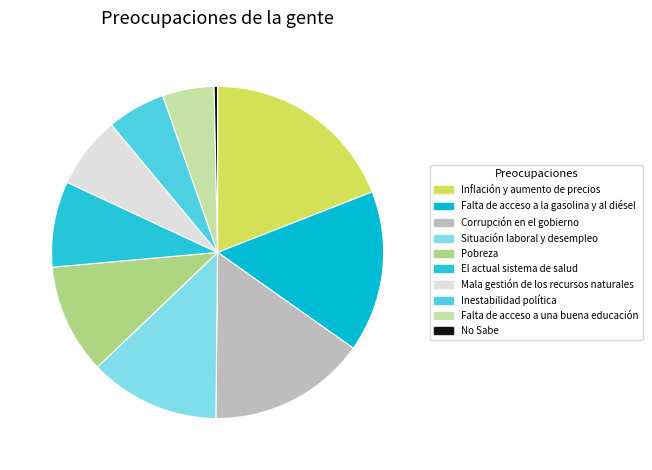

To the nearest percent, what is the combined percentage of No Sabe and Pobreza?

11%